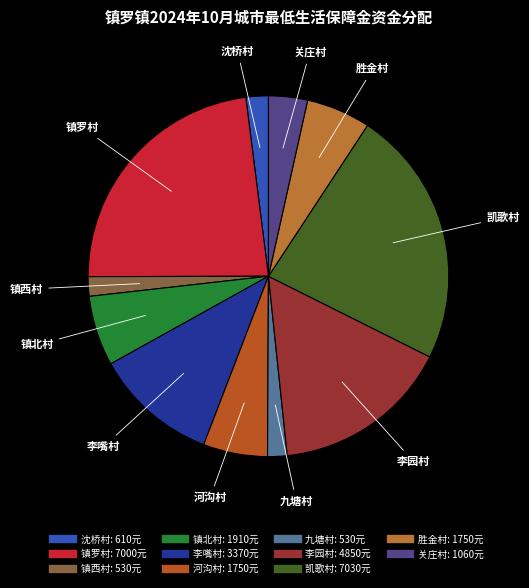

What is the ratio of the value at 李园村 to the value at 凯歌村?

0.7